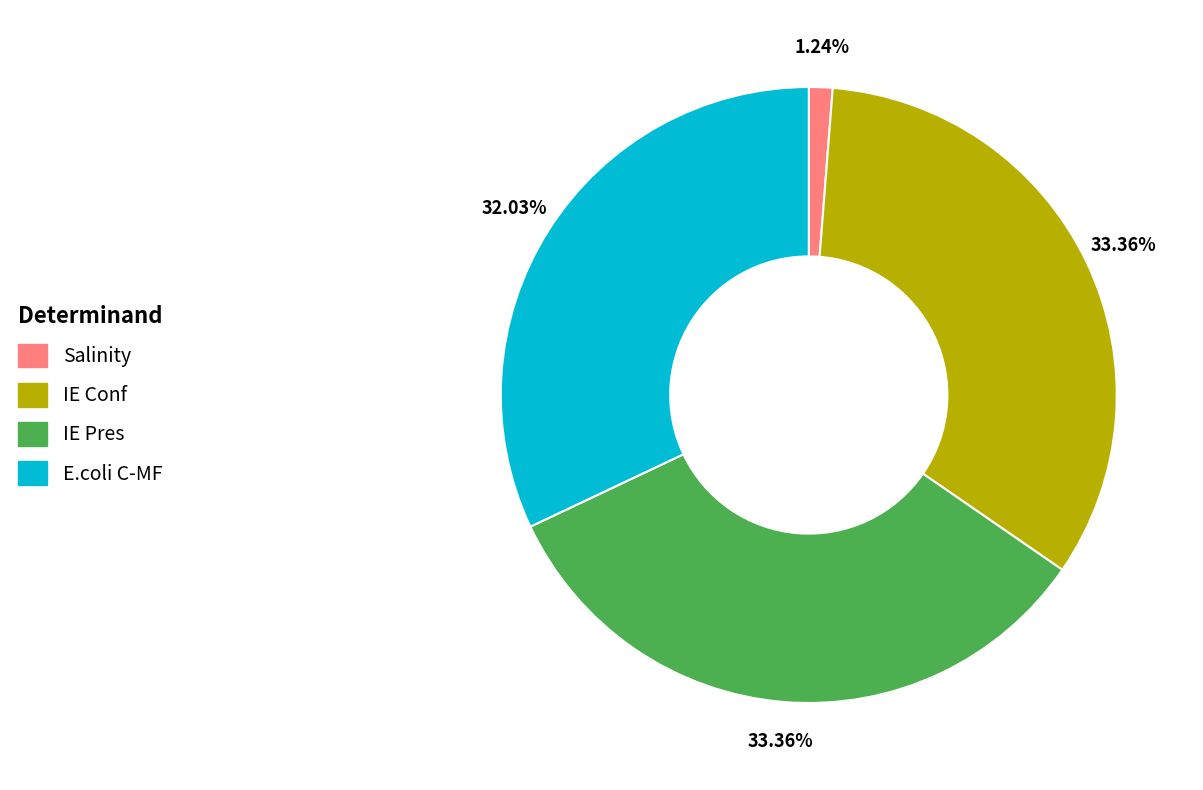

Does IE Conf represent more than half of the total?

No